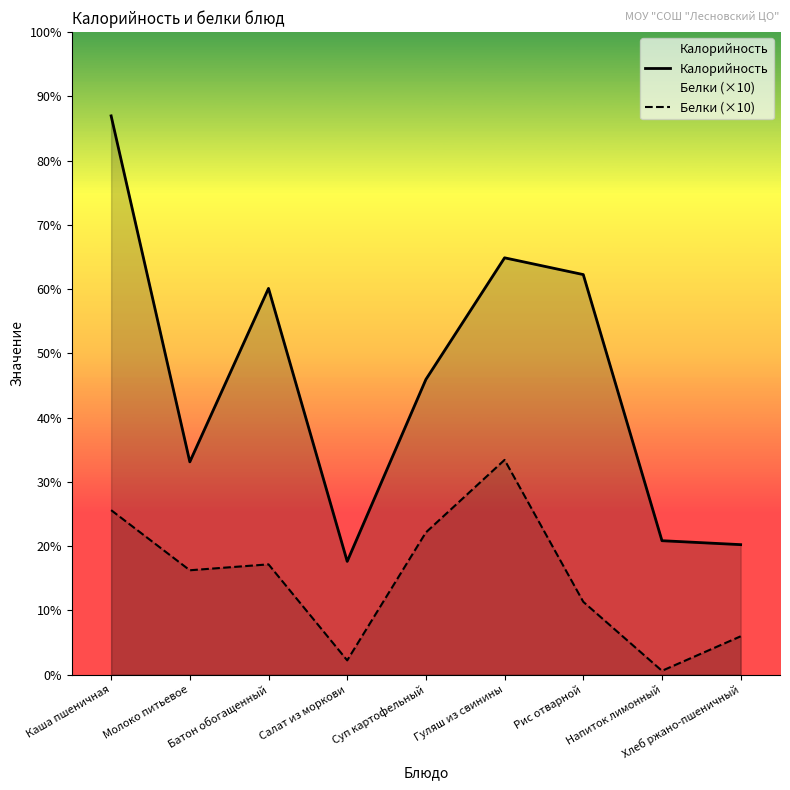

What is the label of the 3rd point from the right?

Рис отварной